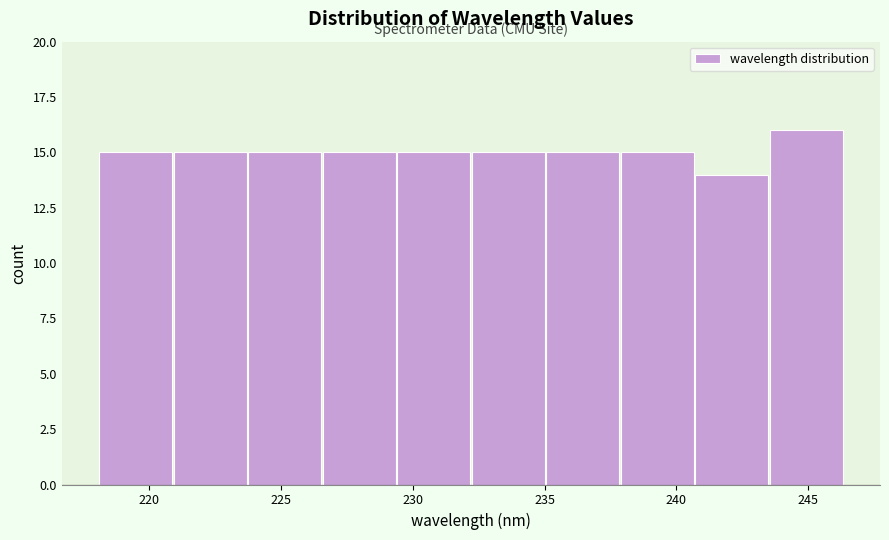

Over which range of the x-axis is the bar tallest?

243.5 to 246.5